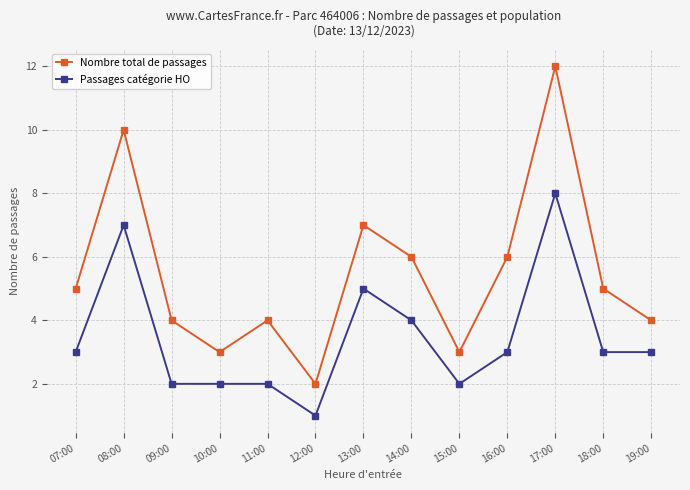

What is the difference between the highest and lowest values at 14:00?

2